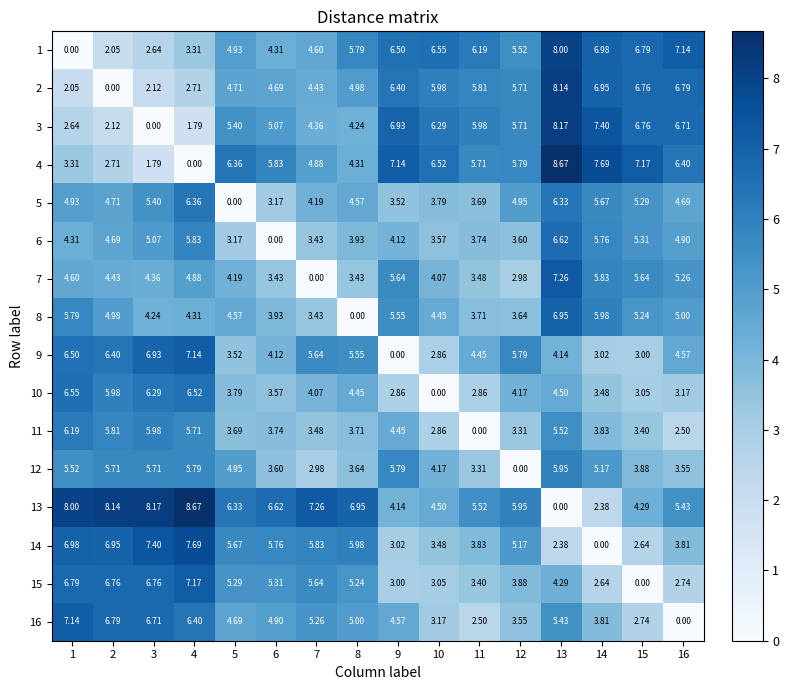

Is the value of 16 at 6 greater than the value of 3 at 4?

Yes